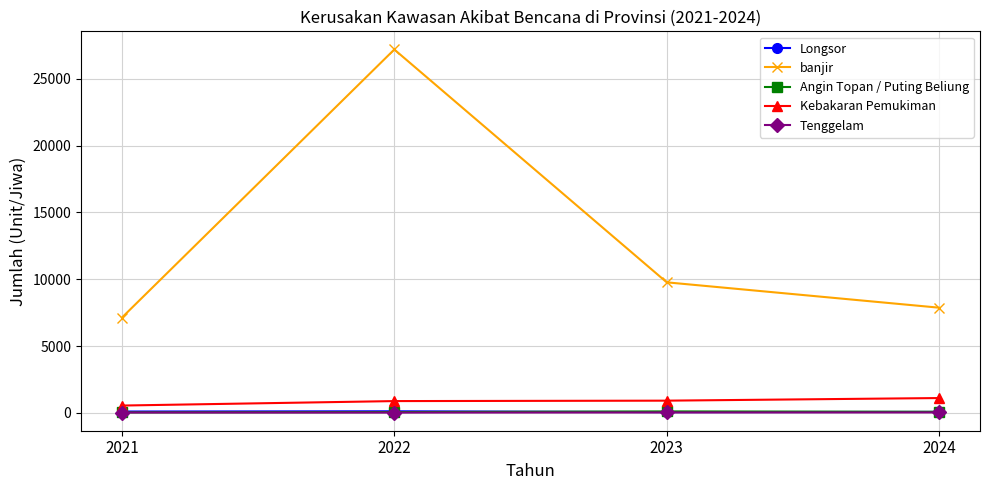

Which label corresponds to the largest value in the chart?

2022